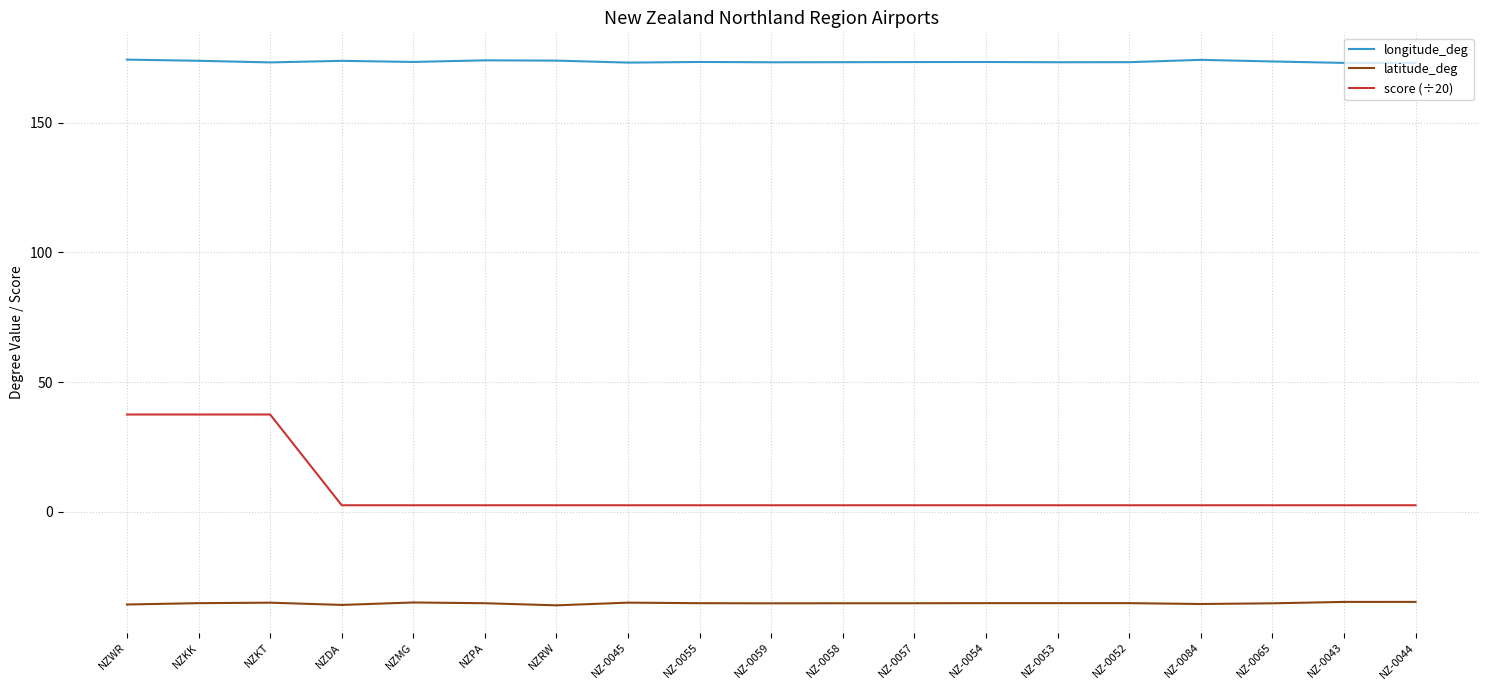

What are all the series names shown in the legend?

longitude_deg, latitude_deg, score (÷20)